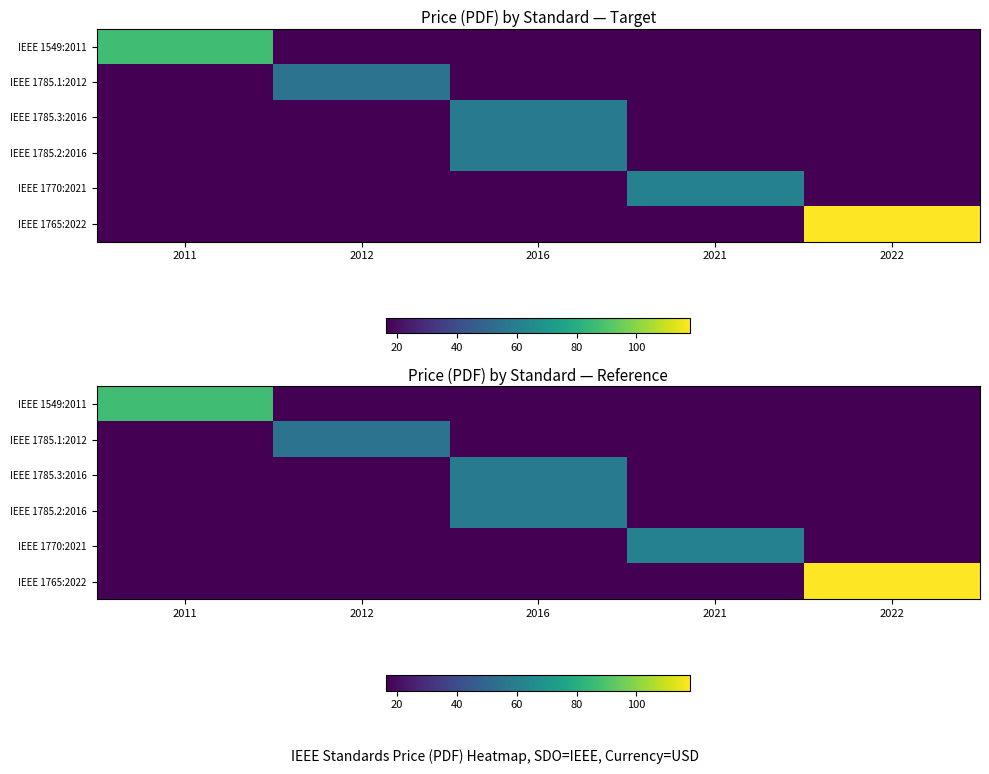

At which label is IEEE 1549:2011 closest to 51?

2012